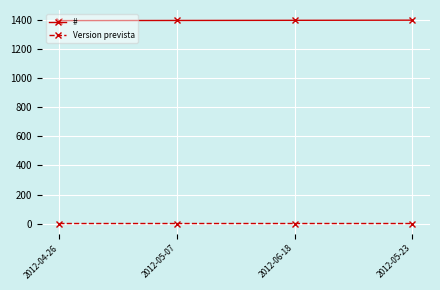

What is the minimum value shown in the chart?

2.1